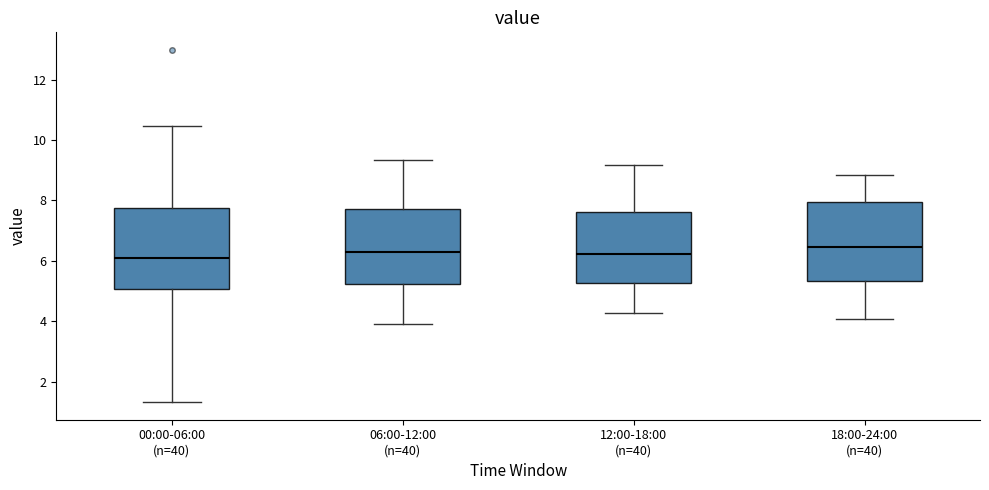

Reading left to right, read every box against the y-axis: the position of its median line, the range the box covers, and the ends of its whiskers. The values are not printed on the chart, so give them approximately, as read against the axis.

00:00-06:00 (n=40): median 6.2, box 5.0 to 7.8, whiskers 1.4 to 10.4
06:00-12:00 (n=40): median 6.2, box 5.2 to 7.8, whiskers 4.0 to 9.4
12:00-18:00 (n=40): median 6.2, box 5.2 to 7.6, whiskers 4.2 to 9.2
18:00-24:00 (n=40): median 6.4, box 5.4 to 8.0, whiskers 4.0 to 8.8